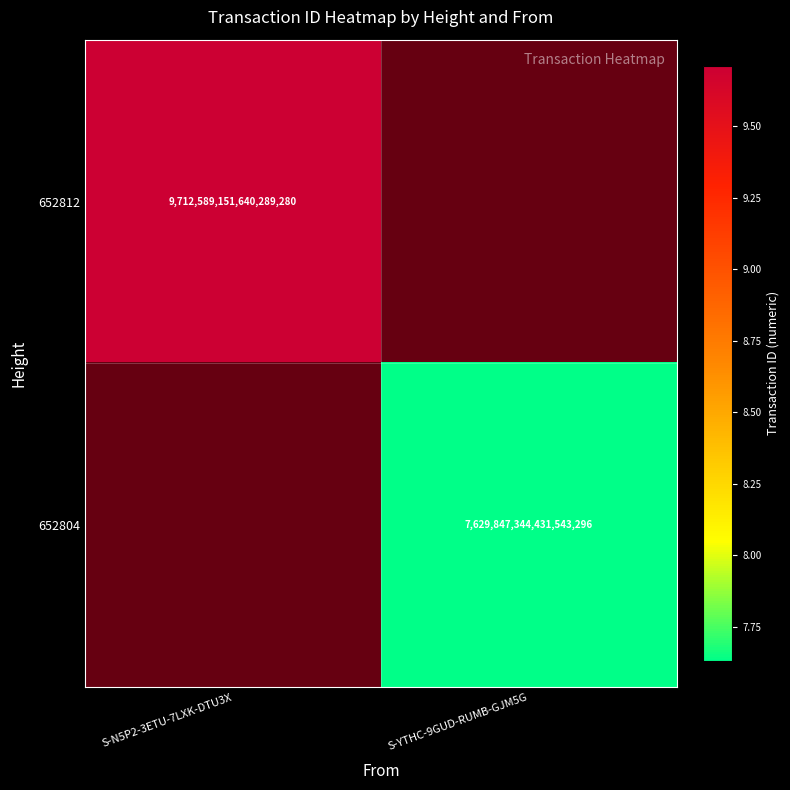

The value of 652812 at S-N5P2-3ETU-7LXK-DTU3X is 9712589151640289280. True or false?

True